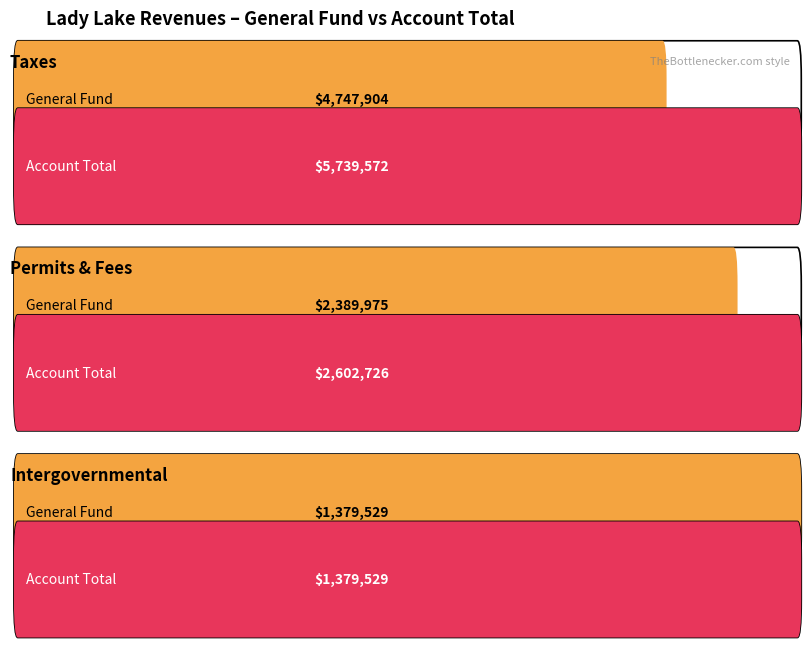

Count the Account Total values in the range 1379529 to 5739572.

3